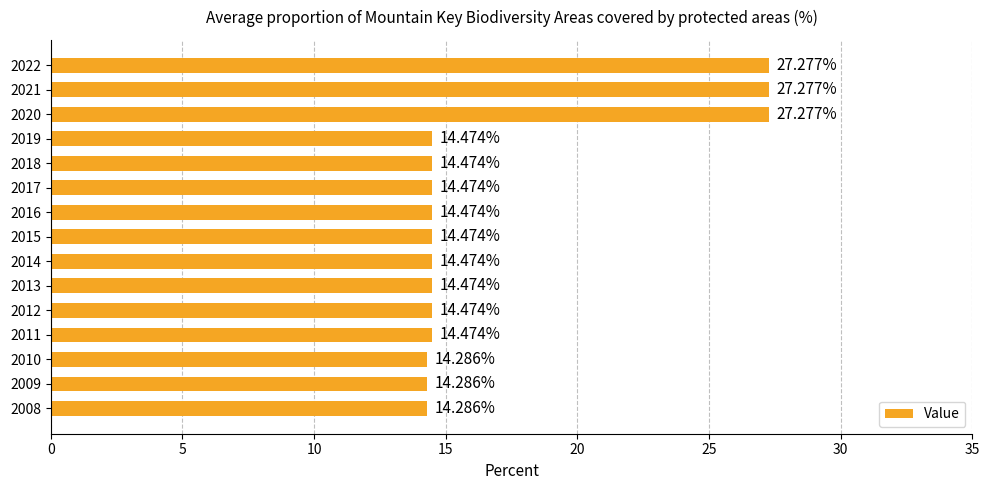

What is the change in value from 2019 to 2020?

+12.8